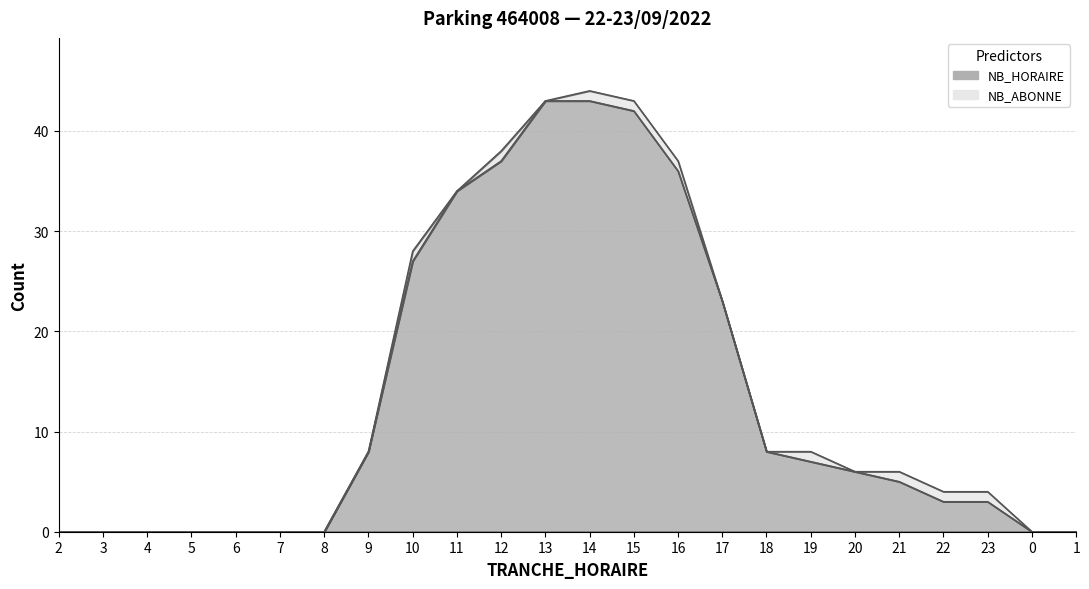

What is the maximum value shown in the chart?

43